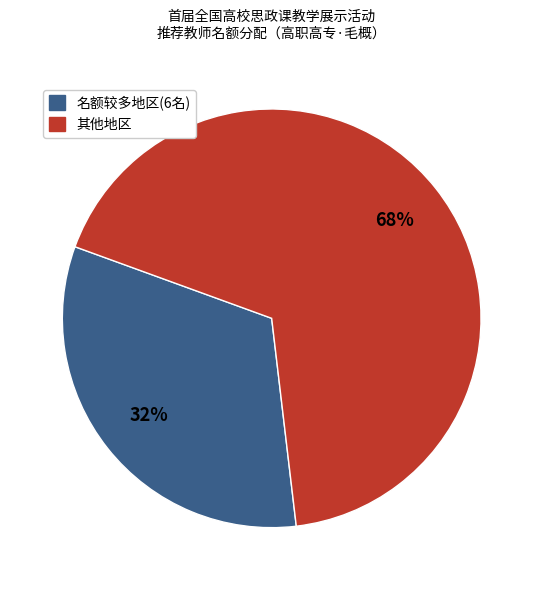

To the nearest percent, what portion does 其他地区 represent?

68%